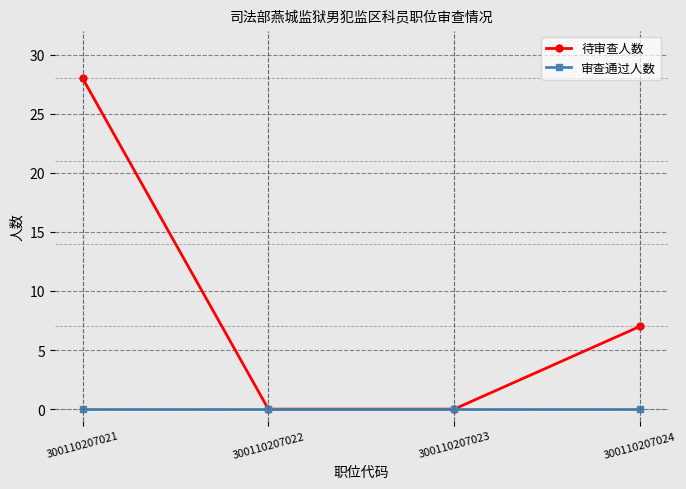

Rank the series by their maximum value, from highest to lowest.

待审查人数, 审查通过人数